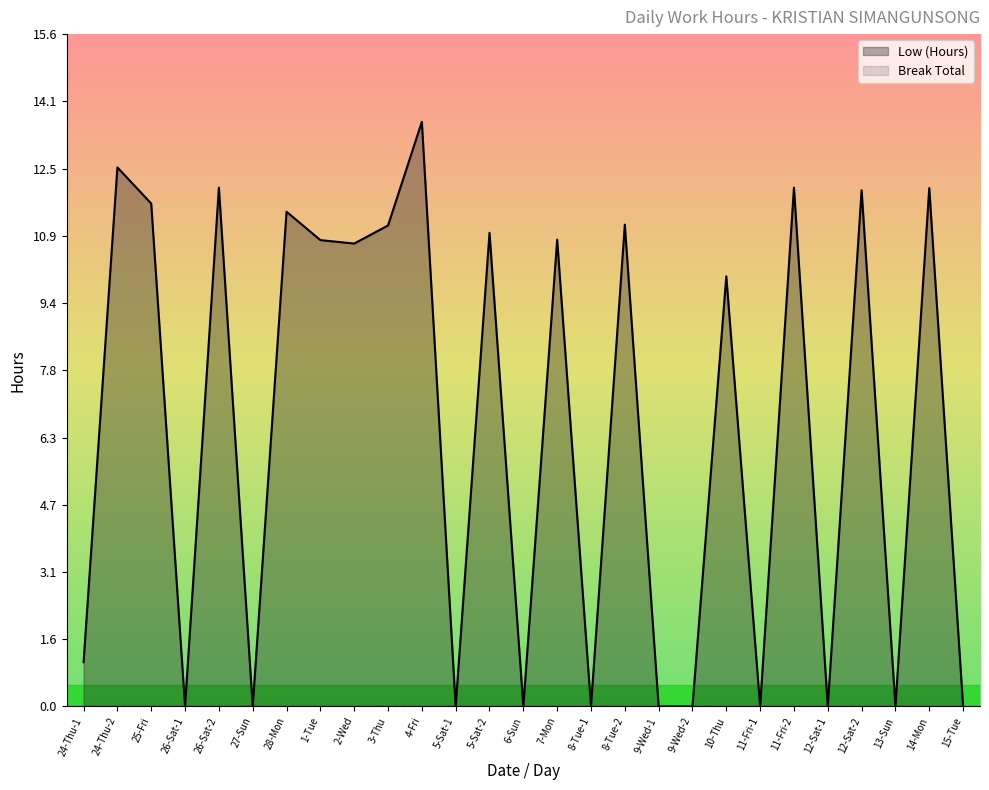

True or false: Low (Hours) has a value of -6.1 at 15-Tue.

False